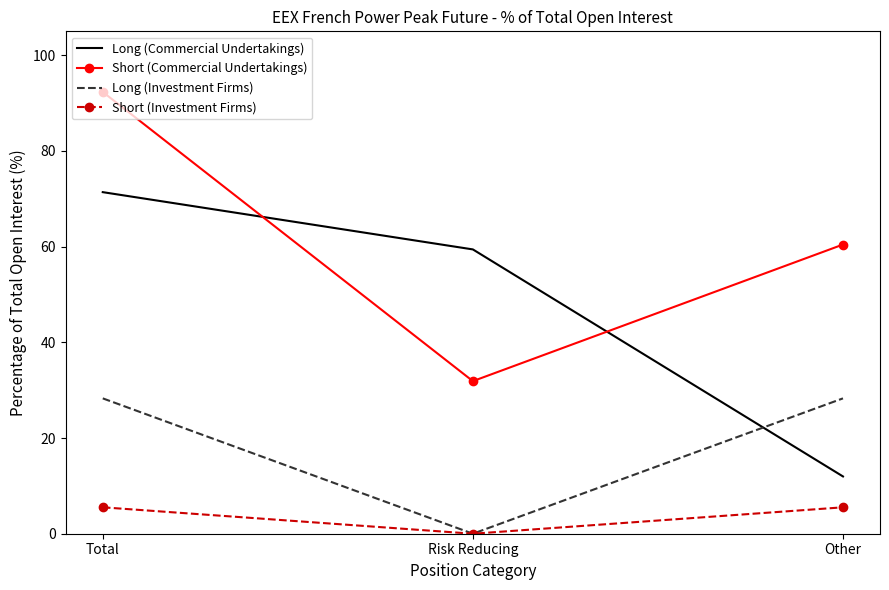

At which category is the sum across all series the highest?

Total